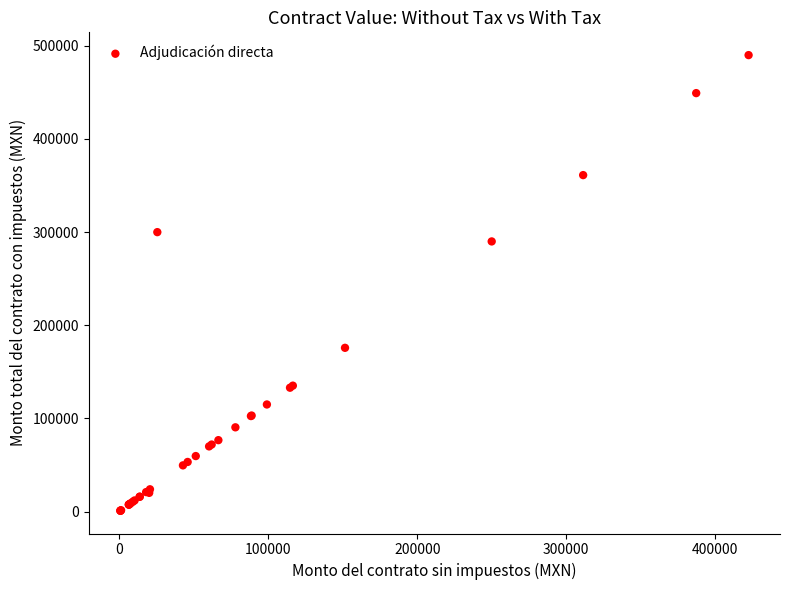

What Y value in the scatter plot is closest to 245471?

290000.0